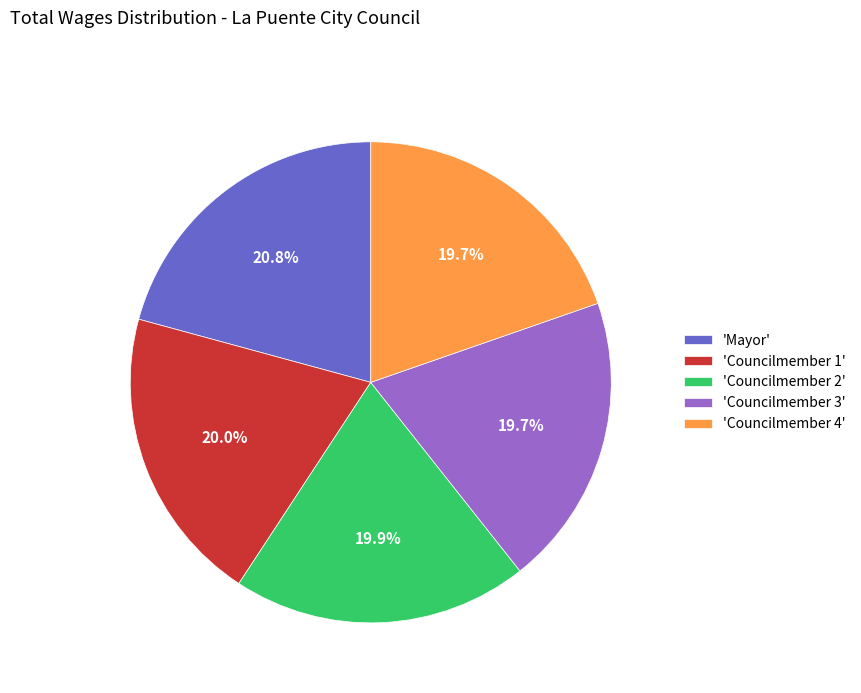

Approximately how many times larger is the value at 'Councilmember 4' compared to 'Councilmember 2'?

1.0